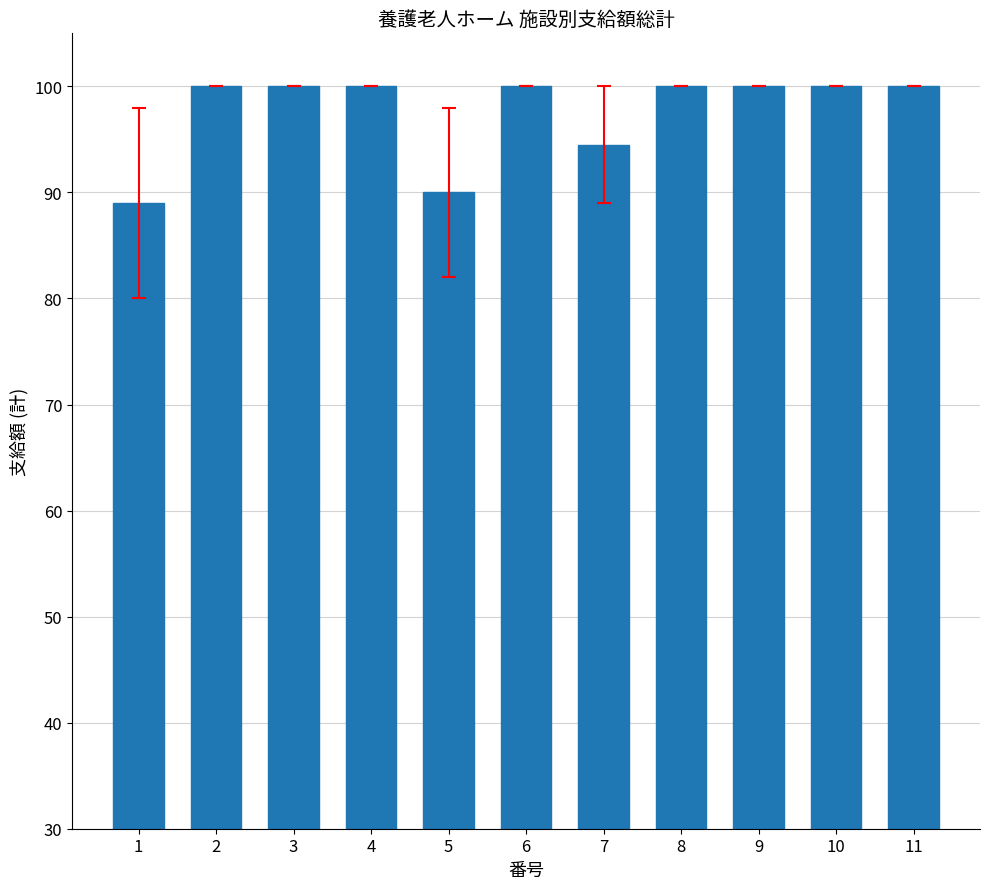

Is it true that the value at 2 is 100.0?

True